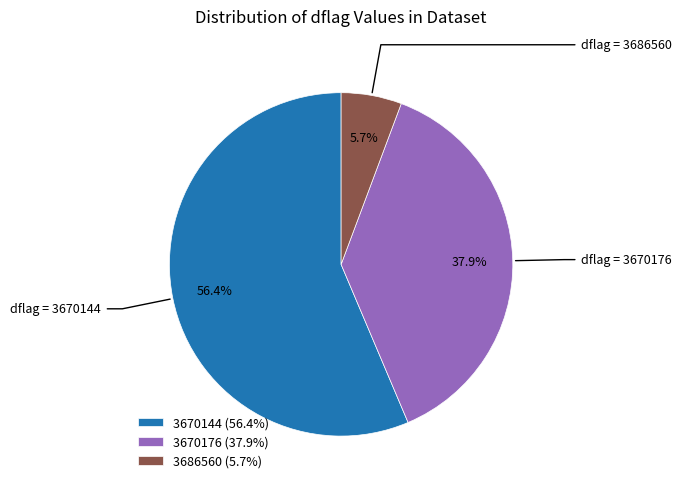

What portion of the pie excludes 3686560 (5.7%)?

94.3%